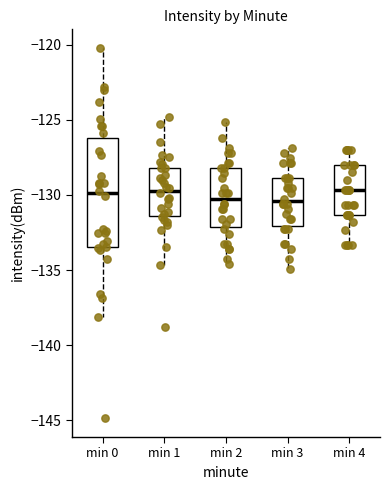

Reading left to right, transcribe this box plot: for each box, give where its median line is, the range the box spans, and where its two whiskers end, as read against the y-axis. The values are not printed on the chart, so give them approximately, as read against the axis.

min 0: median -130.0, box -133.5 to -126.0, whiskers -138.0 to -120.0
min 1: median -129.5, box -131.5 to -128.0, whiskers -134.5 to -125.0
min 2: median -130.0, box -132.0 to -128.0, whiskers -134.5 to -125.0
min 3: median -130.5, box -132.0 to -129.0, whiskers -135.0 to -127.0
min 4: median -129.5, box -131.5 to -128.0, whiskers -133.5 to -127.0